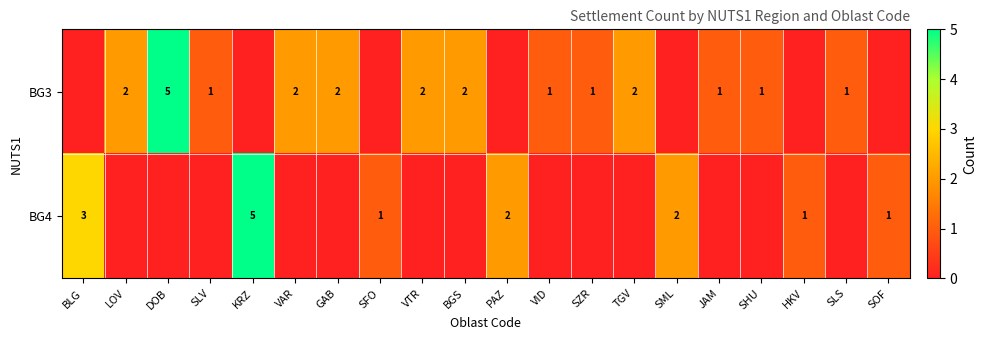

True or false: BG4 has a value of 3 at BLG.

True